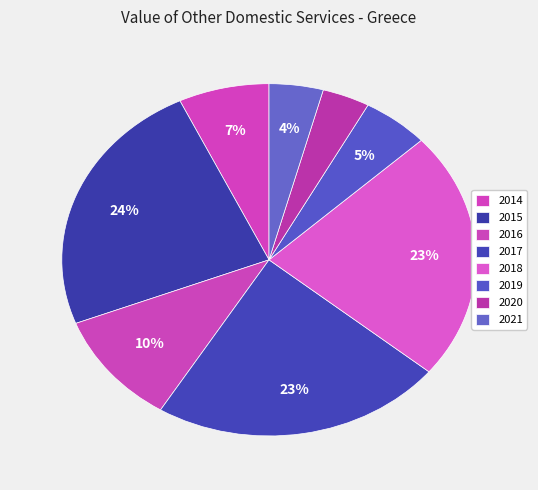

What percentage is the 2019 slice, to the nearest percent?

5%